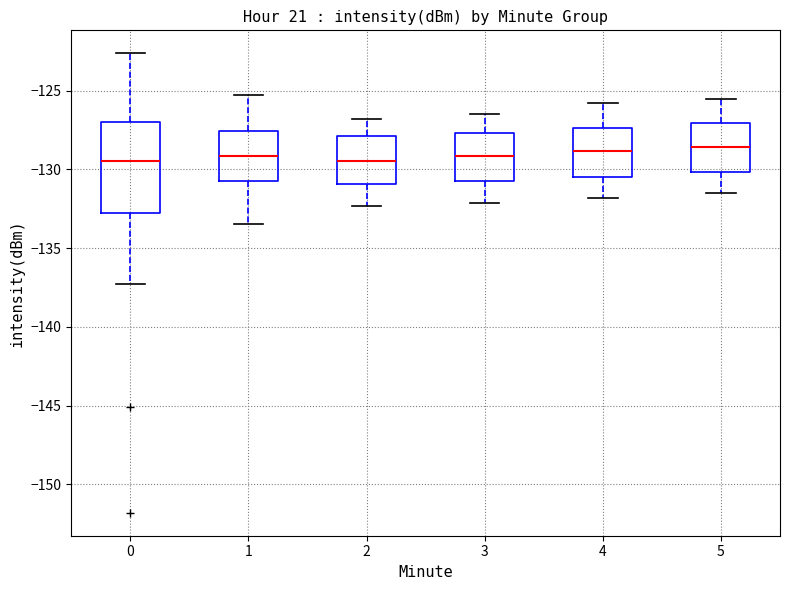

Reading left to right, transcribe this box plot: for each box, give where its median line is, the range the box spans, and where its two whiskers end, as read against the y-axis. The values are not printed on the chart, so give them approximately, as read against the axis.

0: median -129.5, box -133.0 to -127.0, whiskers -137.5 to -122.5
1: median -129.0, box -130.5 to -127.5, whiskers -133.5 to -125.0
2: median -129.5, box -131.0 to -128.0, whiskers -132.5 to -127.0
3: median -129.0, box -130.5 to -127.5, whiskers -132.0 to -126.5
4: median -129.0, box -130.5 to -127.5, whiskers -132.0 to -126.0
5: median -128.5, box -130.0 to -127.0, whiskers -131.5 to -125.5